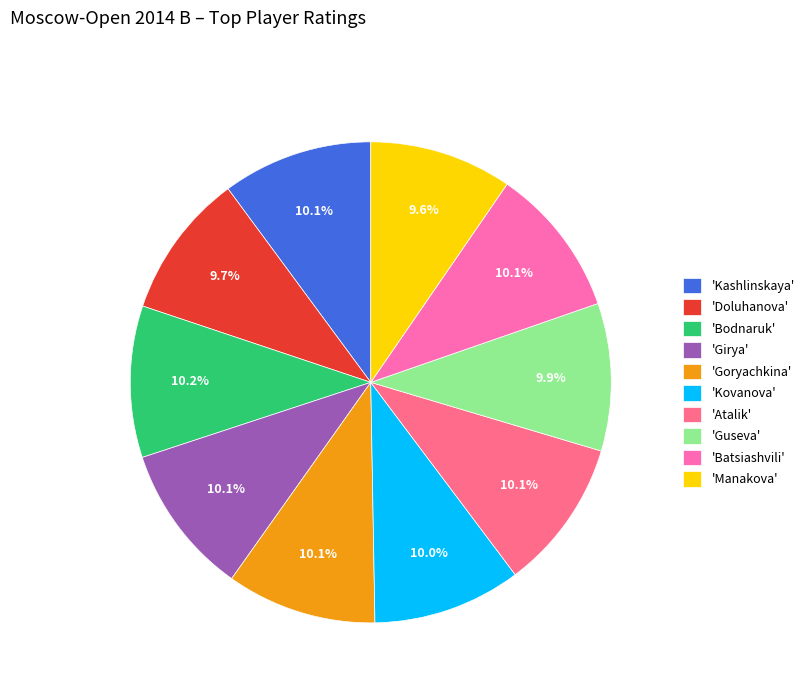

Is there a majority slice in this chart?

No